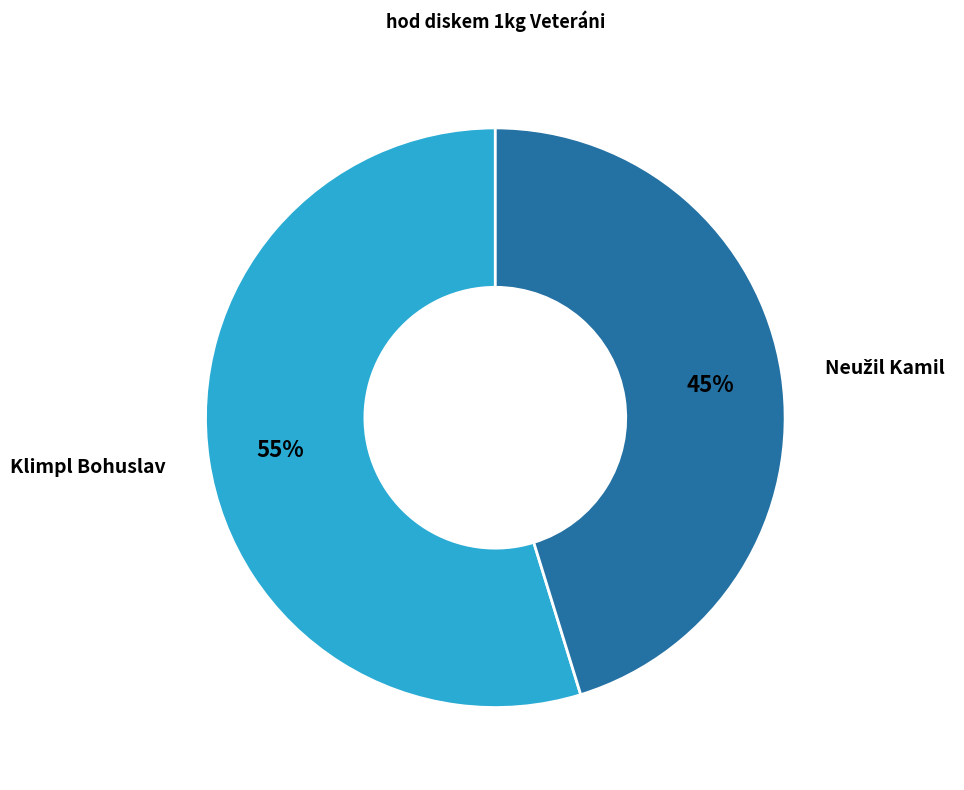

What is the largest slice in the pie chart?

Klimpl Bohuslav